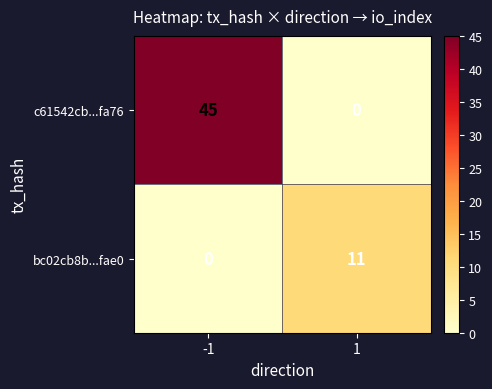

Which series has the largest range (max minus min)?

c61542cb...fa76